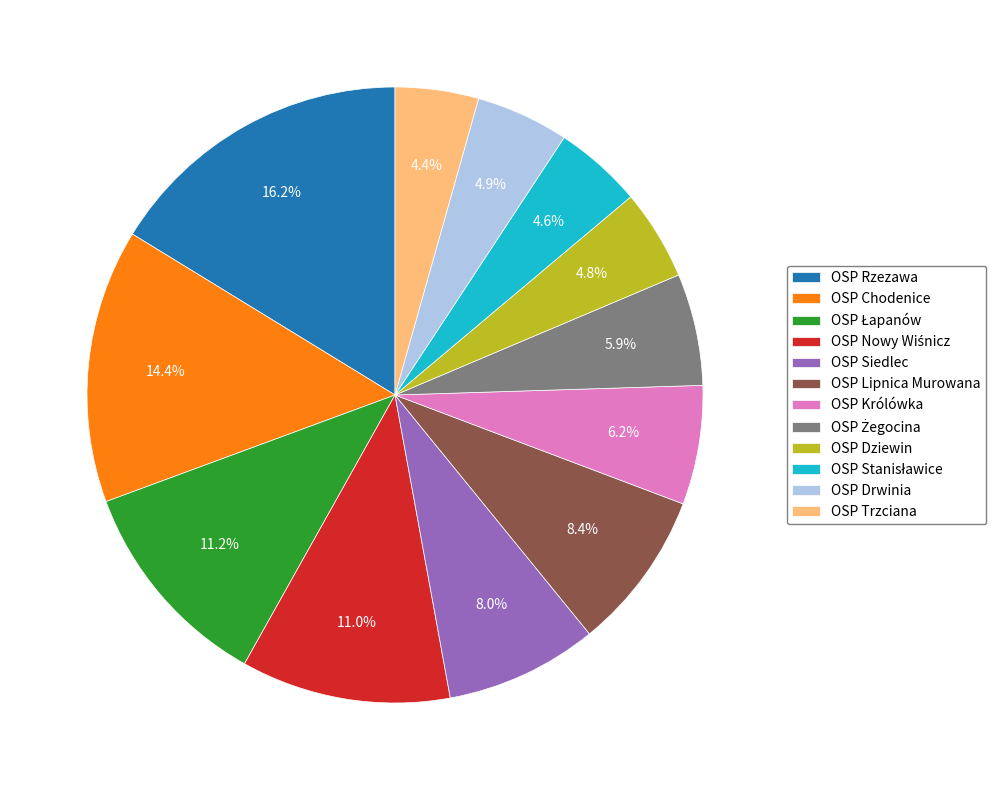

What is the largest slice in the pie chart?

OSP Rzezawa